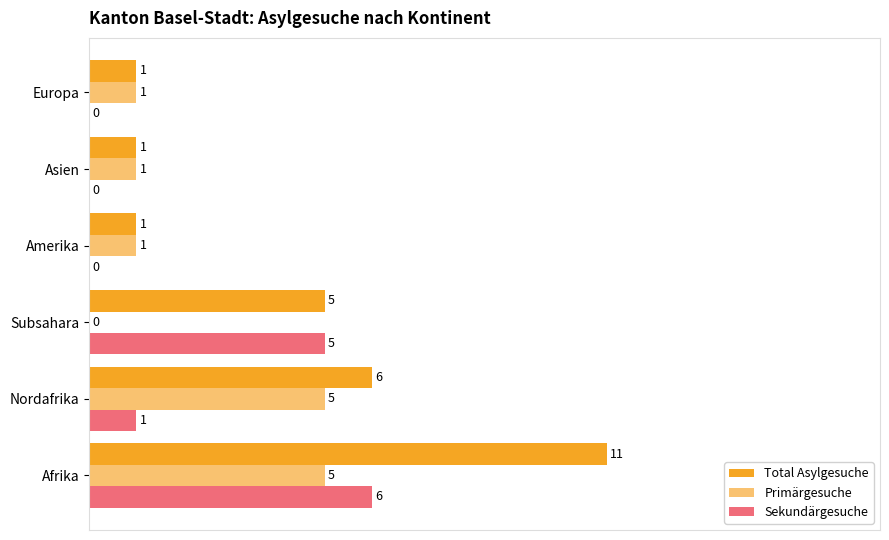

Rank the series by their maximum value, from lowest to highest.

Primärgesuche, Sekundärgesuche, Total Asylgesuche